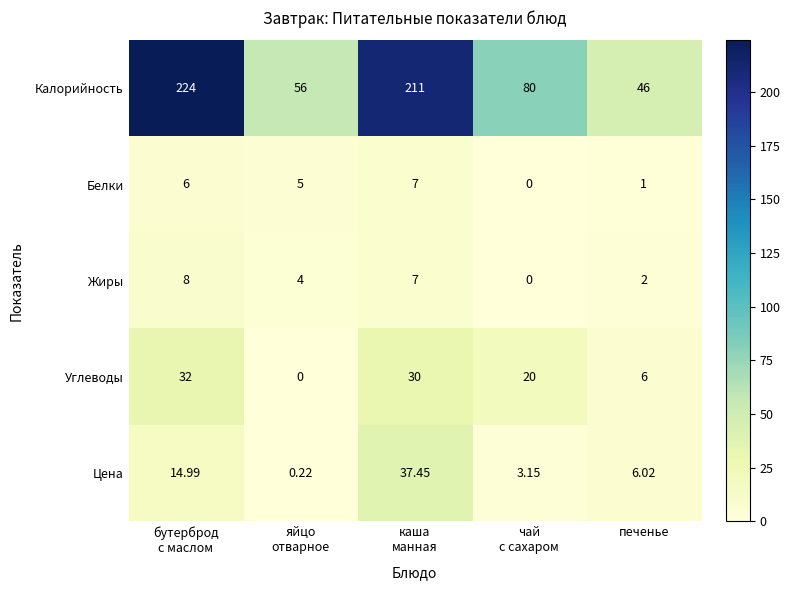

Which series has the largest range (max minus min)?

Калорийность